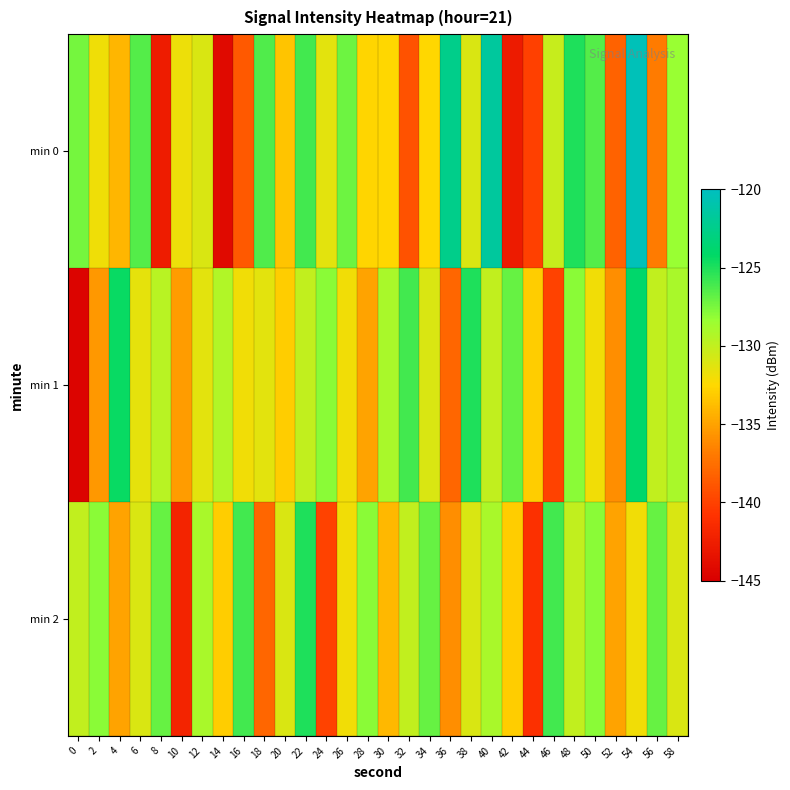

Which has a higher value, 36 or 32?

36